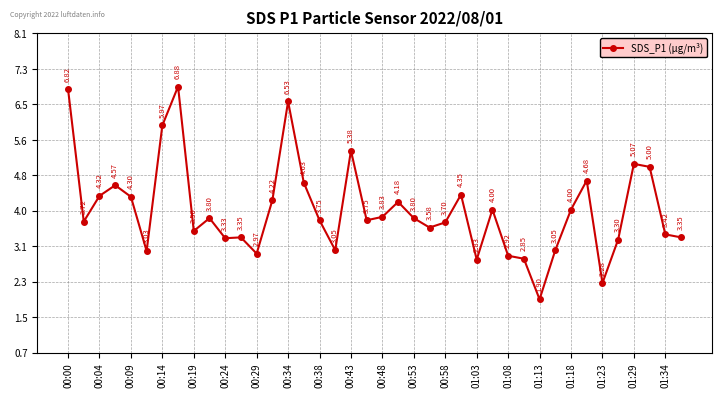

True or false: there are more than 0 points higher than both neighbors.

True